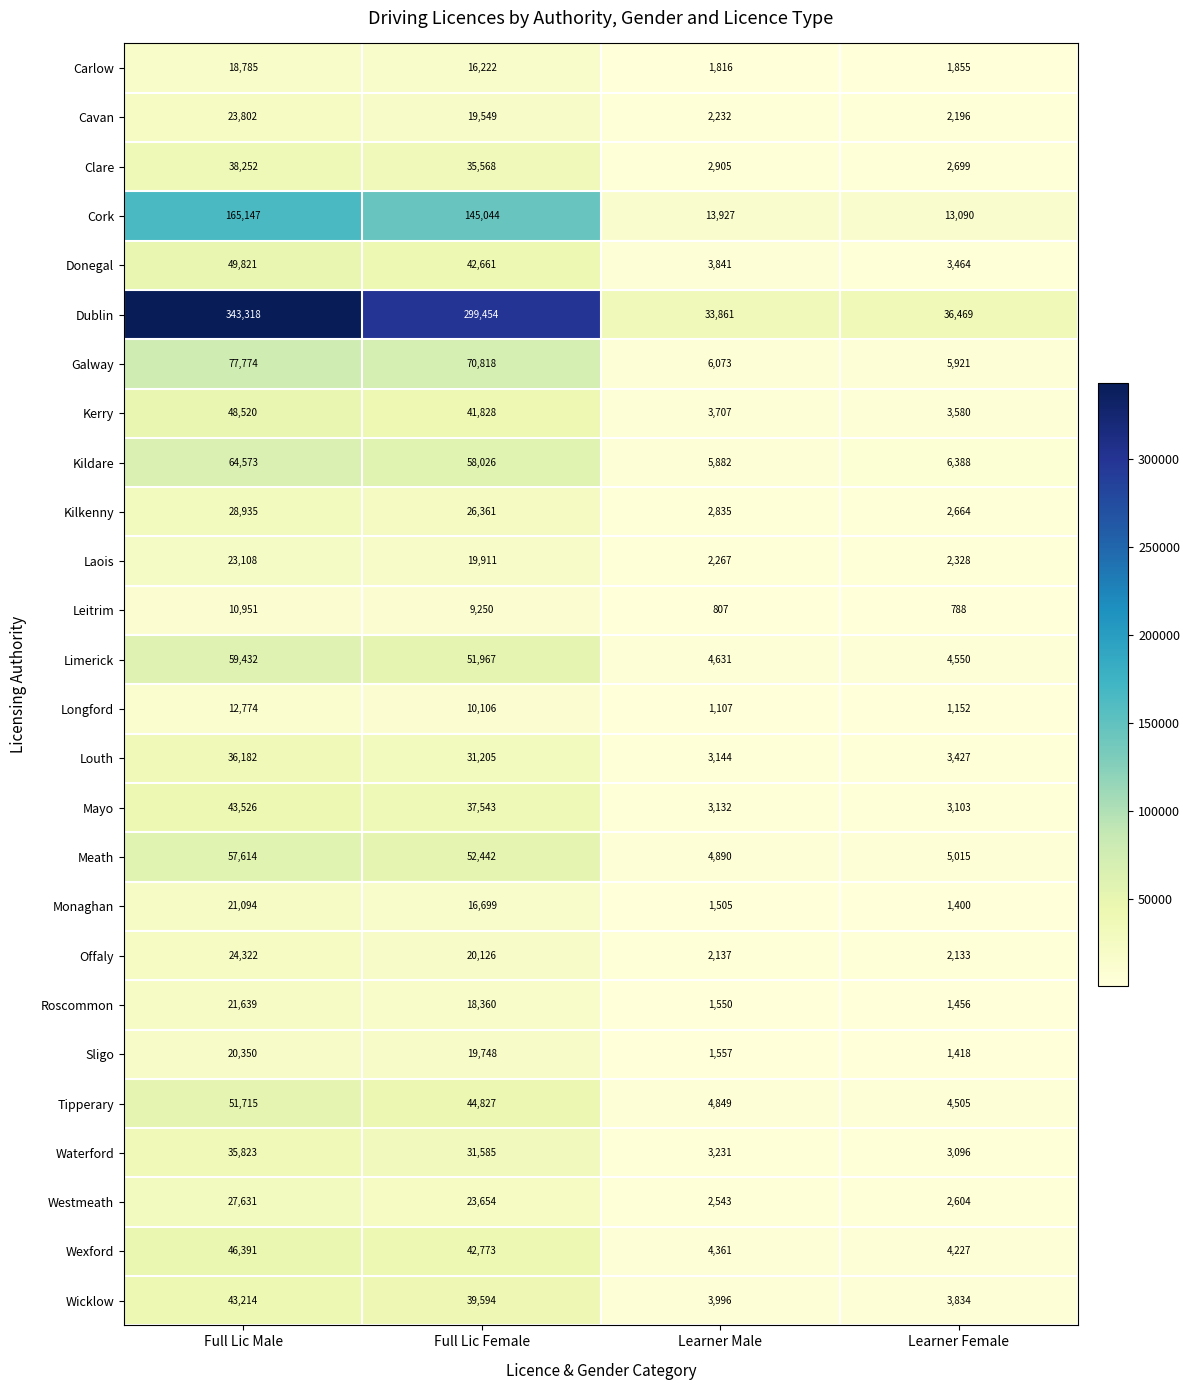

True or false: Mayo has a value of 62234 at Full Lic Female.

False